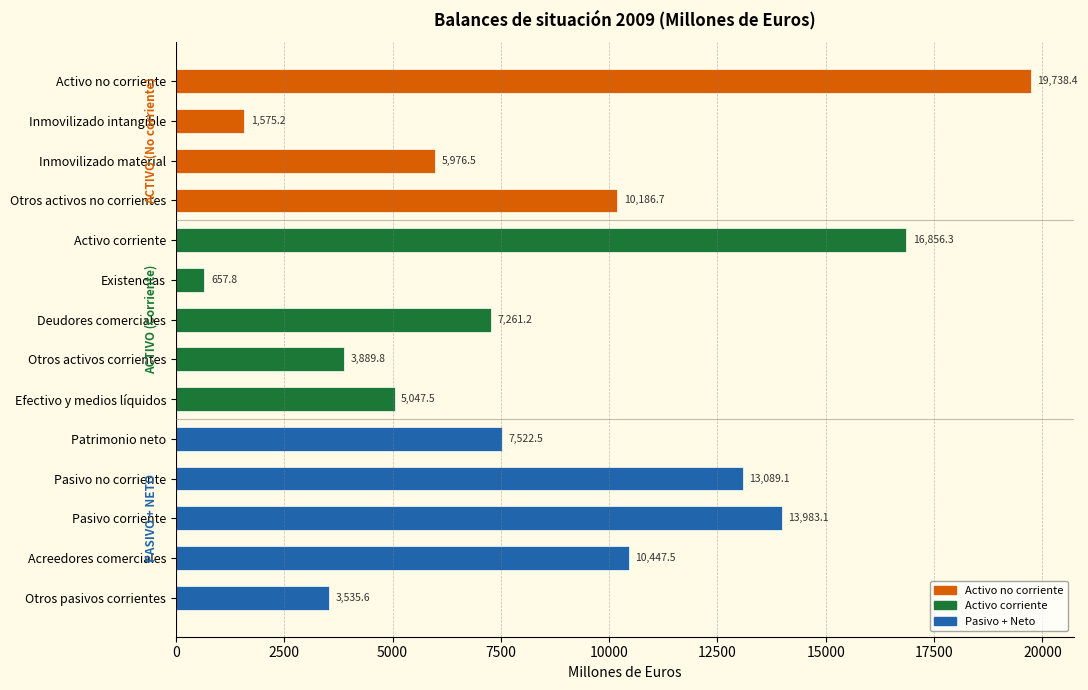

Reading bottom to top, what are all the values shown in this chart?

Otros pasivos corrientes=3535.6	Acreedores comerciales=10447.5	Pasivo corriente=13983.1	Pasivo no corriente=13089.1	Patrimonio neto=7522.5	Efectivo y medios líquidos=5047.5	Otros activos corrientes=3889.8	Deudores comerciales=7261.2	Existencias=657.8	Activo corriente=16856.3	Otros activos no corrientes=10186.7	Inmovilizado material=5976.5	Inmovilizado intangible=1575.2	Activo no corriente=19738.4